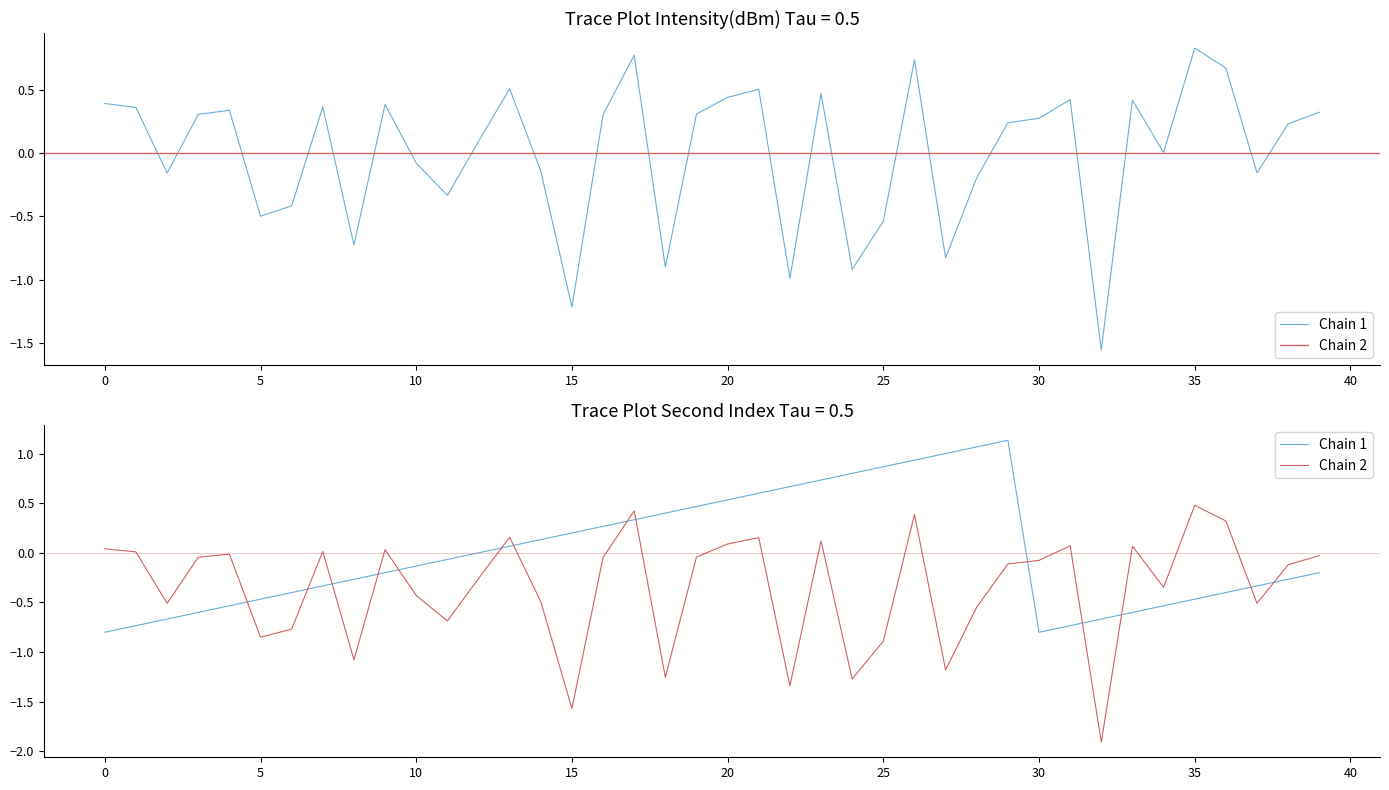

Reading left to right, list all the values displayed in this chart.

Chain 1: -0.8	-0.7	-0.7	-0.6	-0.5	-0.5	-0.4	-0.3	-0.3	-0.2	-0.1	-0.1	0.0	0.1	0.1	0.2	0.3	0.3	0.4	0.5	0.5	0.6	0.7	0.7	0.8	0.9	0.9	1.0	1.1	1.1	-0.8	-0.7	-0.7	-0.6	-0.5	-0.5	-0.4	-0.3	-0.3	-0.2
Chain 2: 0.0	0.0	-0.5	-0.0	-0.0	-0.8	-0.8	0.0	-1.1	0.0	-0.4	-0.7	-0.3	0.2	-0.5	-1.6	-0.0	0.4	-1.3	-0.0	0.1	0.2	-1.3	0.1	-1.3	-0.9	0.4	-1.2	-0.5	-0.1	-0.1	0.1	-1.9	0.1	-0.3	0.5	0.3	-0.5	-0.1	-0.0